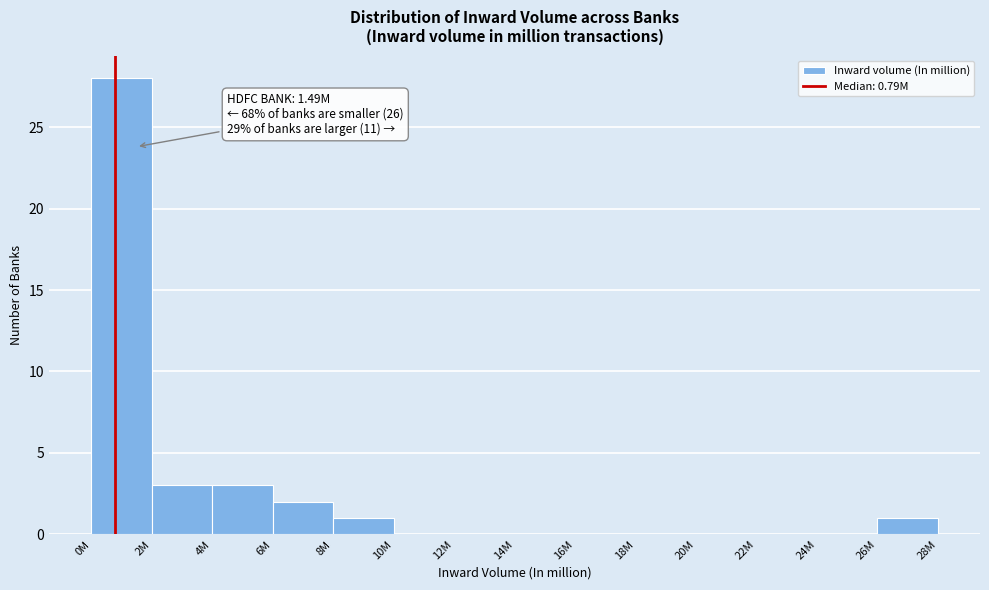

Reading left to right, transcribe all the data shown in this chart.

0M=28	2M=3	4M=3	6M=2	8M=1	10M=0	12M=0	14M=0	16M=0	18M=0	20M=0	22M=0	24M=0	26M=1